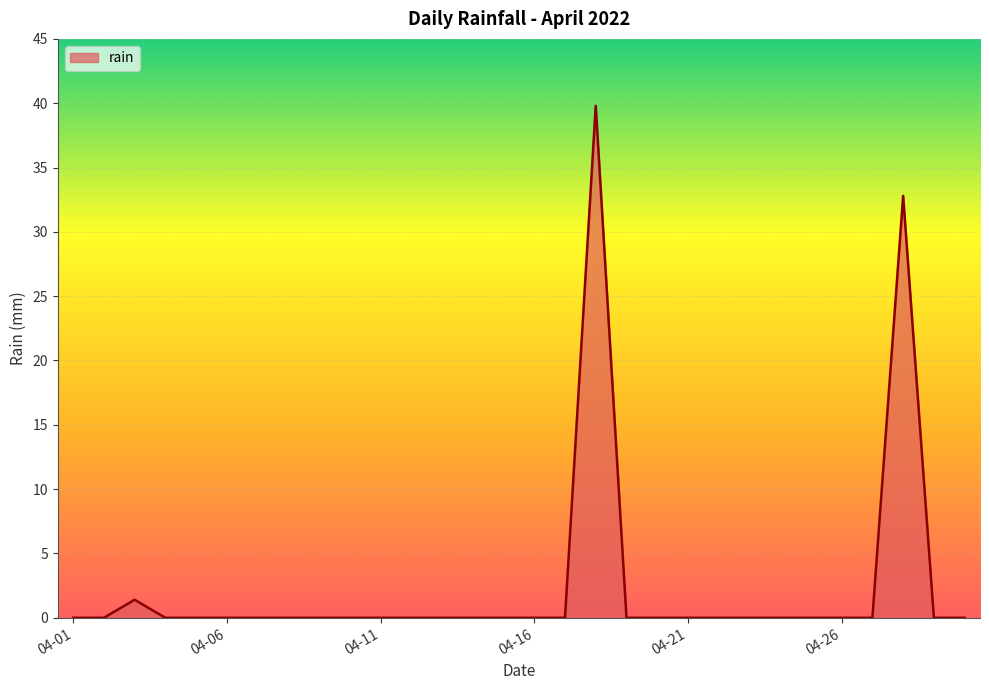

What is the difference between the maximum and minimum values?

39.8